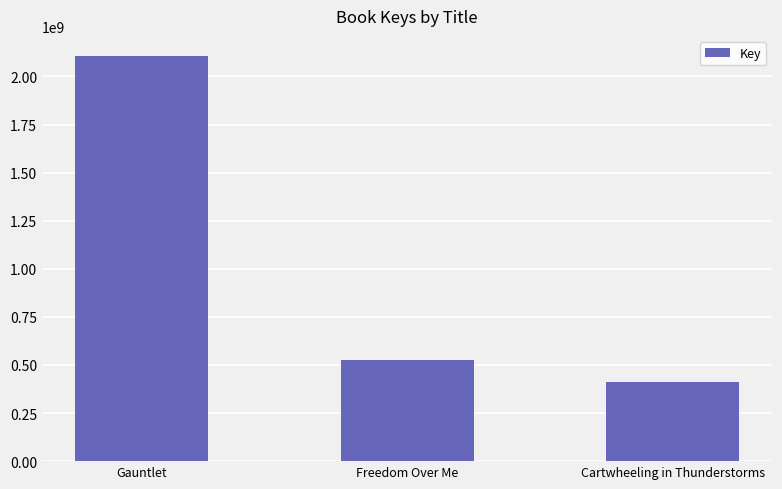

What is the value of the 3rd bar from the left?

410792173